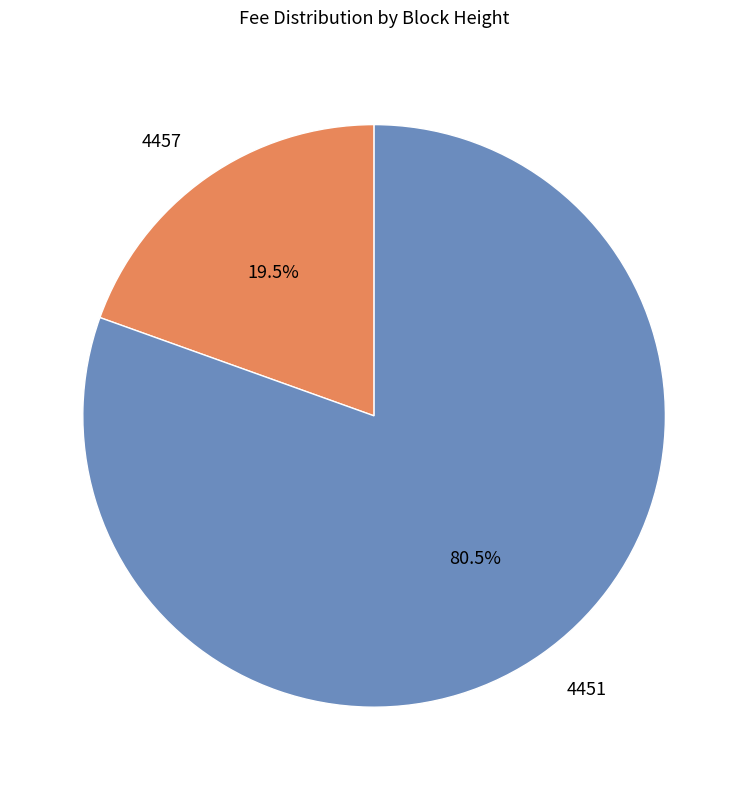

Count the number of slices in the pie.

2